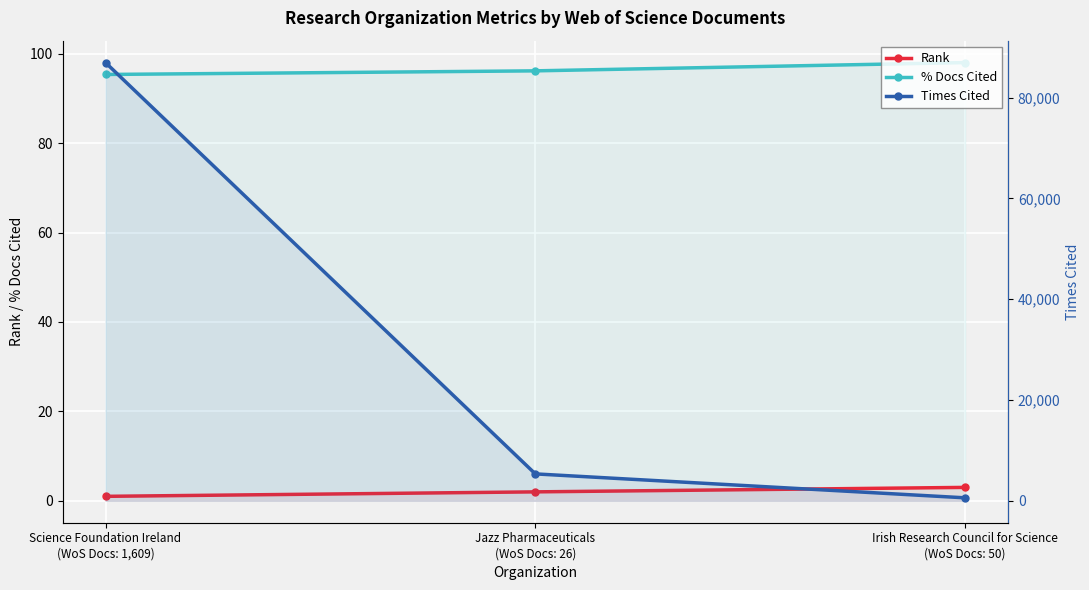

True or false: Times Cited has a value of 114622.9 at Science Foundation Ireland
(WoS Docs: 1,609).

False